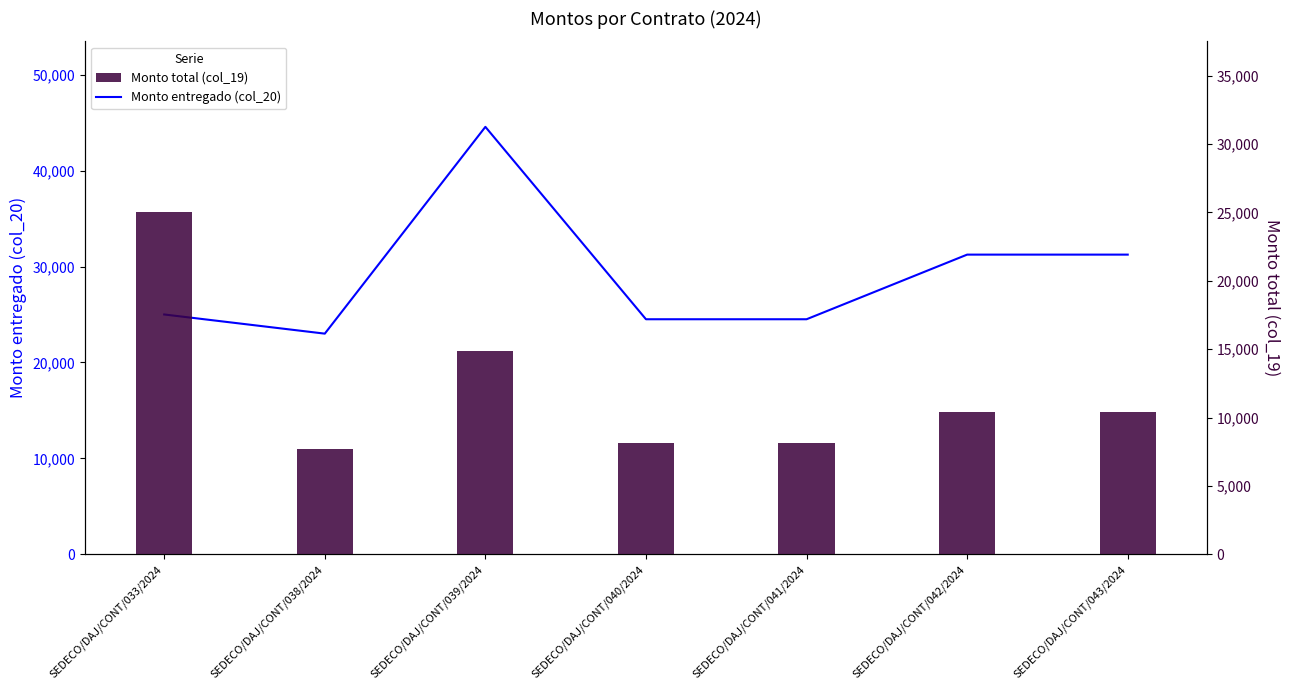

Rank the series at SEDECO/DAJ/CONT/042/2024 from highest to lowest value.

Monto entregado (col_20), Monto total (col_19)